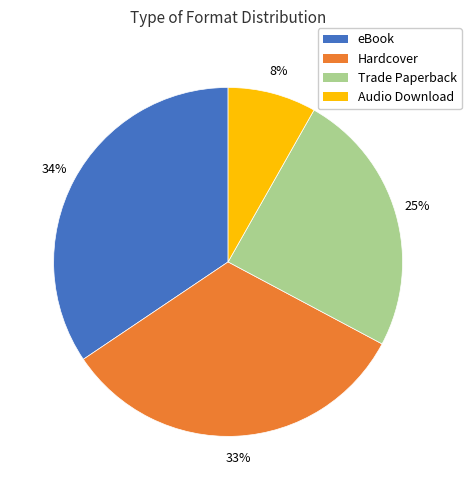

Does Trade Paperback represent more than half of the total?

No